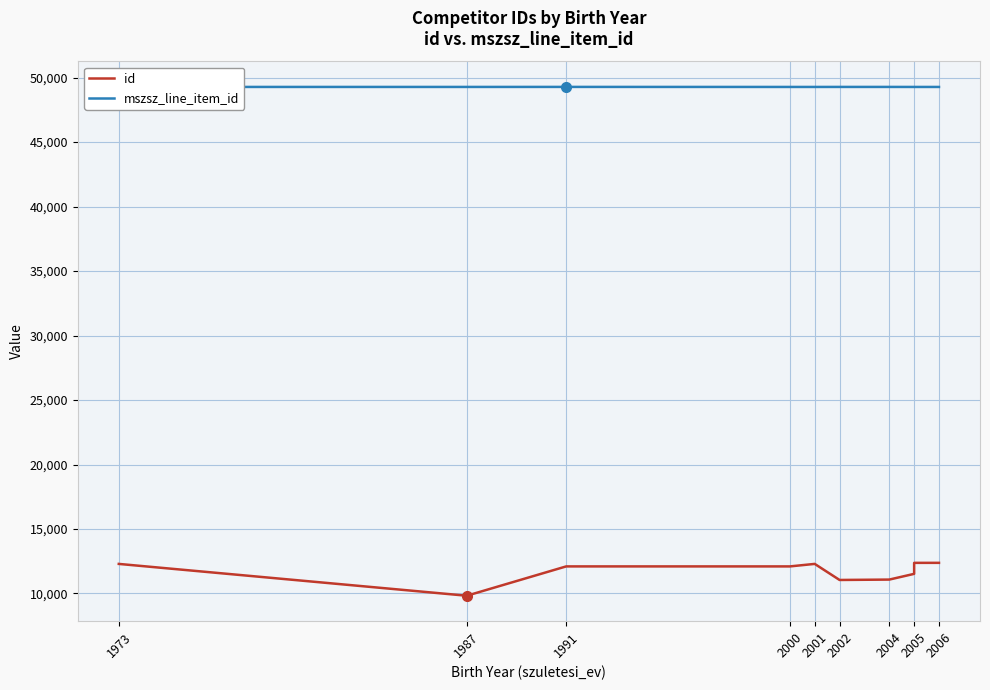

At how many categories does at least one series exceed 39373?

10